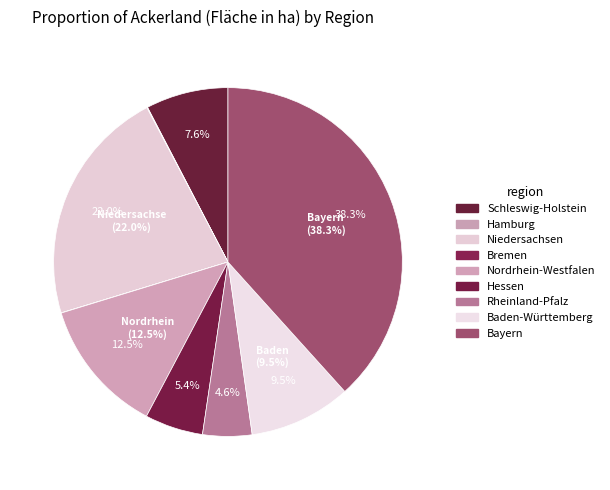

To the nearest percent, what portion does Nordrhein-Westfalen represent?

13%